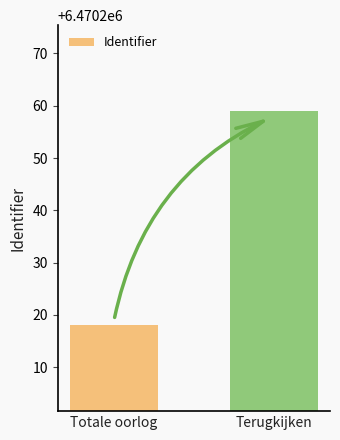

Where is the data nearest to the value 6470238?

Totale oorlog